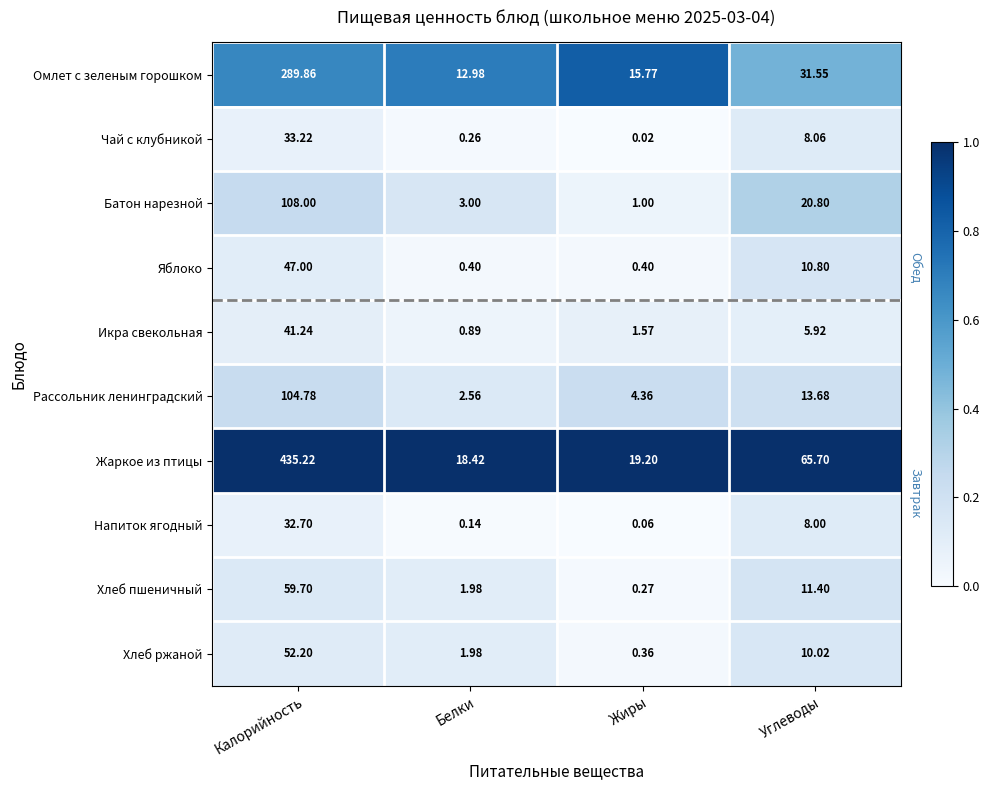

Which series has the largest total across all categories?

Жаркое из птицы